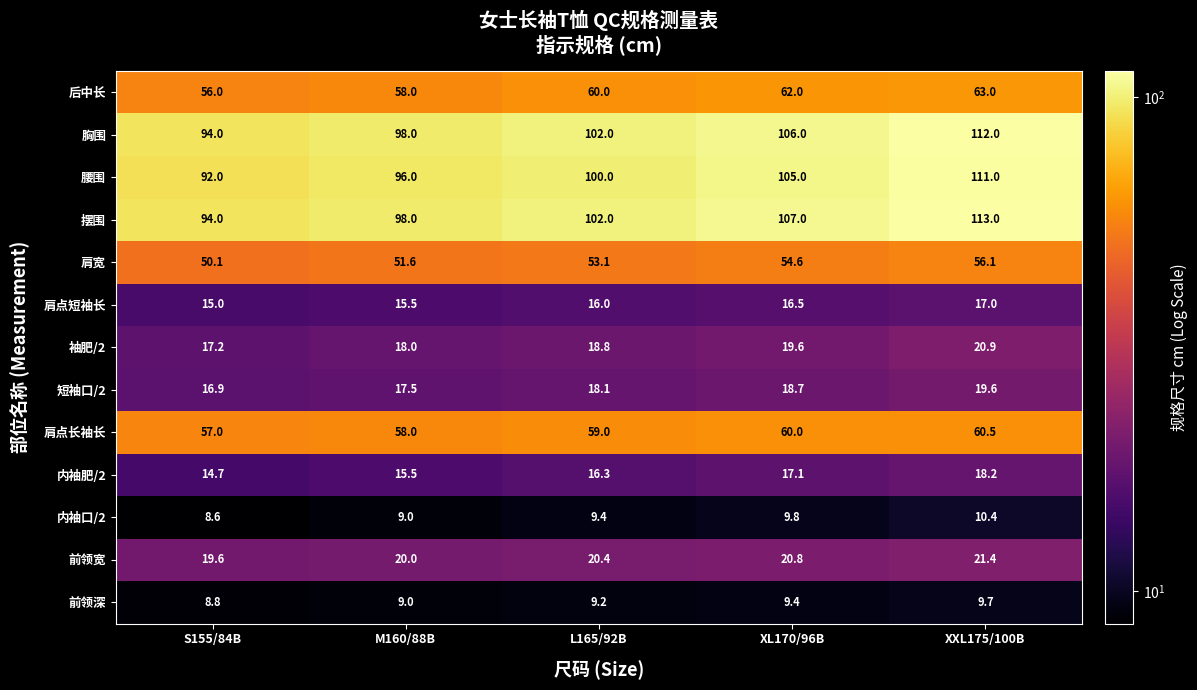

How many distinct data groups are displayed?

13